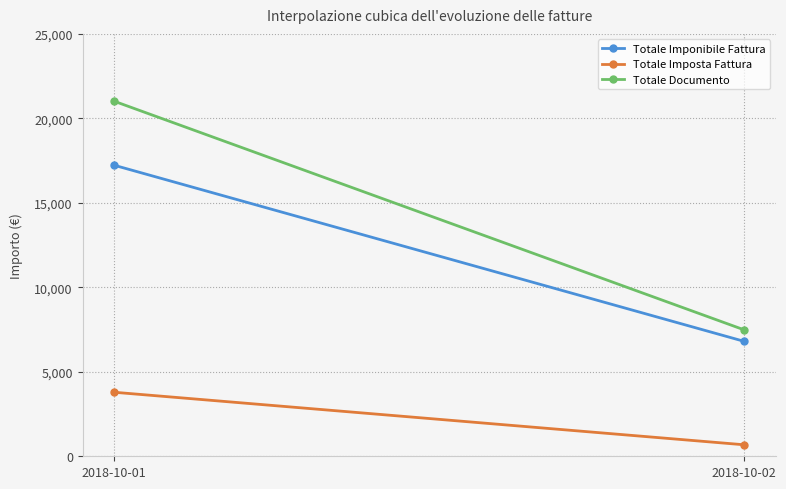

What is the total value across all series at 2018-10-01?

42033.2